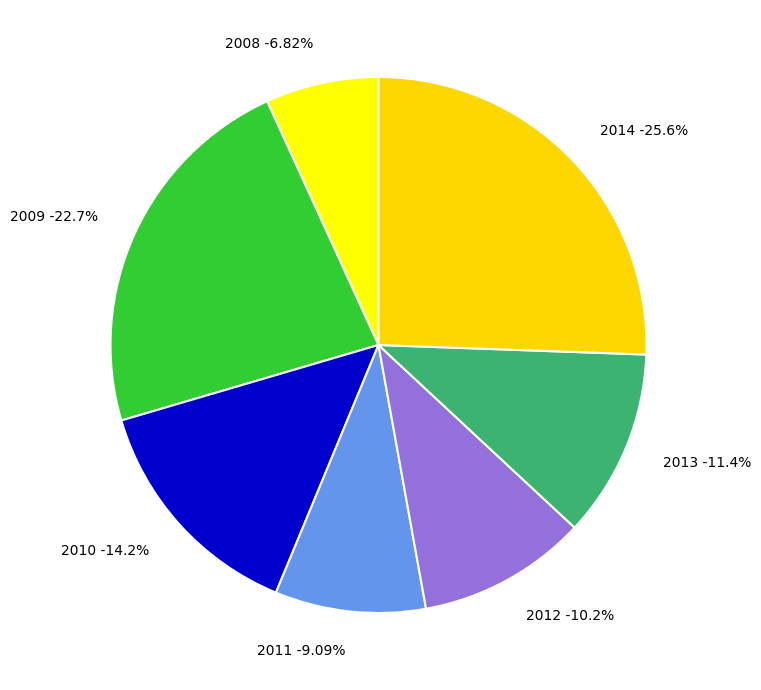

What is the smallest slice in the pie chart?

2008